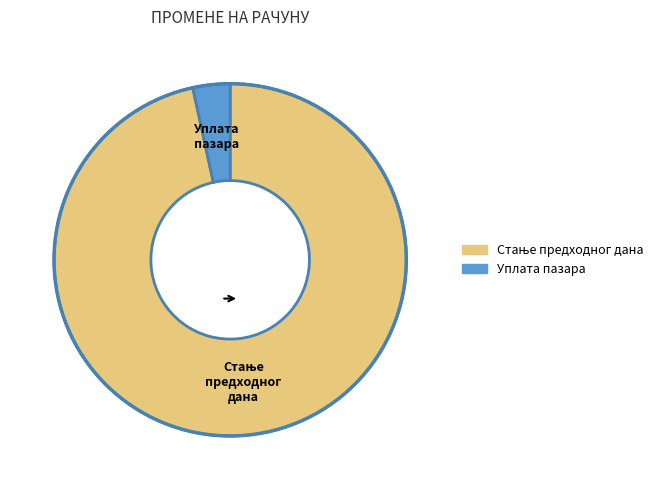

Is Уплата пазара the majority of the pie?

No